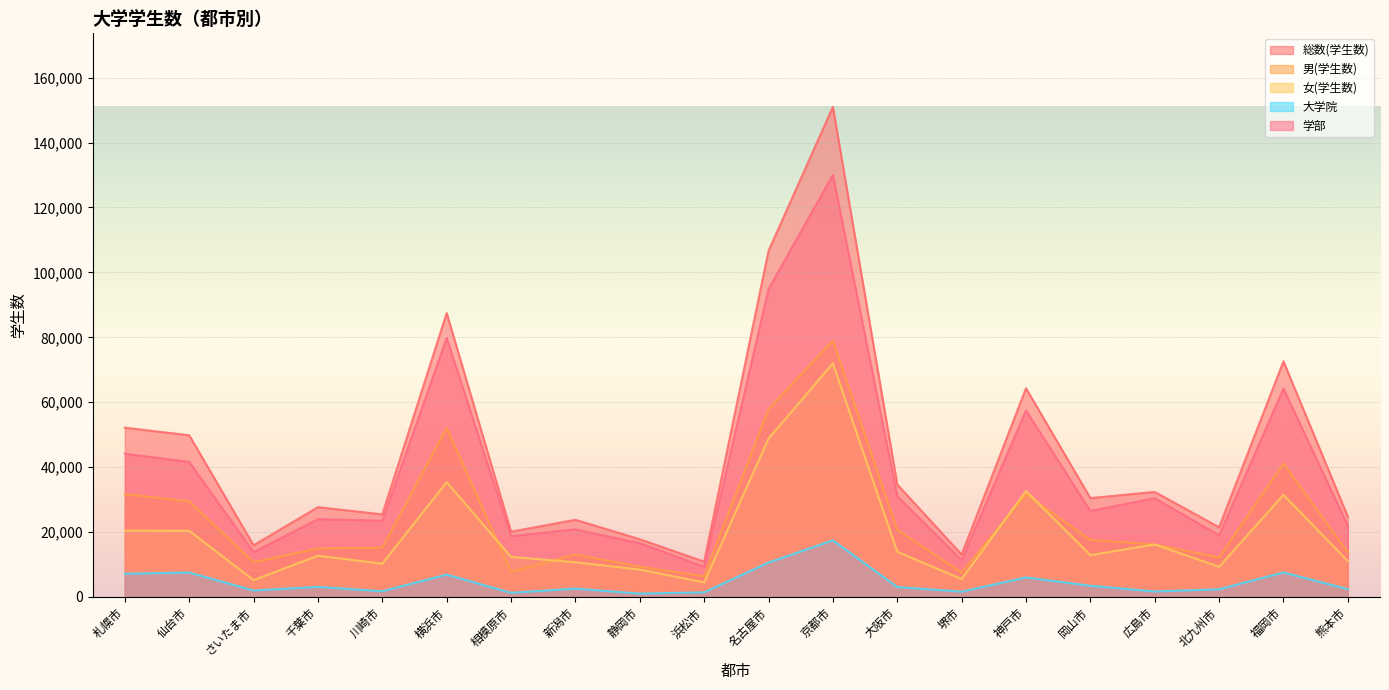

Reading right to left, extract all data points from this chart.

総数(学生数): 熊本市=24773	福岡市=72594	北九州市=21481	広島市=32372	岡山市=30465	神戸市=64306	堺市=13078	大阪市=34661	京都市=150993	名古屋市=106641	浜松市=10884	静岡市=17793	新潟市=23787	相模原市=20111	横浜市=87476	川崎市=25455	千葉市=27676	さいたま市=15928	仙台市=49814	札幌市=52167
男(学生数): 熊本市=13727	福岡市=41137	北九州市=12197	広島市=16180	岡山市=17580	神戸市=31661	堺市=7545	大阪市=20732	京都市=79003	名古屋市=57864	浜松市=6380	静岡市=9334	新潟市=13092	相模原市=7751	横浜市=52095	川崎市=15197	千葉市=14964	さいたま市=10733	仙台市=29438	札幌市=31714
女(学生数): 熊本市=11046	福岡市=31457	北九州市=9284	広島市=16192	岡山市=12885	神戸市=32645	堺市=5533	大阪市=13929	京都市=71990	名古屋市=48777	浜松市=4504	静岡市=8459	新潟市=10695	相模原市=12360	横浜市=35381	川崎市=10258	千葉市=12712	さいたま市=5195	仙台市=20376	札幌市=20453
大学院: 熊本市=2421	福岡市=7559	北九州市=2376	広島市=1703	岡山市=3463	神戸市=6028	堺市=1646	大阪市=3065	京都市=17448	名古屋市=10604	浜松市=1440	静岡市=1039	新潟市=2578	相模原市=1289	横浜市=6896	川崎市=1772	千葉市=3118	さいたま市=2004	仙台市=7542	札幌市=7164
学部: 熊本市=21951	福岡市=64193	北九州市=18994	広島市=30430	岡山市=26515	神戸市=57467	堺市=11382	大阪市=31059	京都市=130018	名古屋市=94854	浜松市=9314	静岡市=16577	新潟市=20859	相模原市=18727	横浜市=79807	川崎市=23500	千葉市=23998	さいたま市=13800	仙台市=41617	札幌市=44146